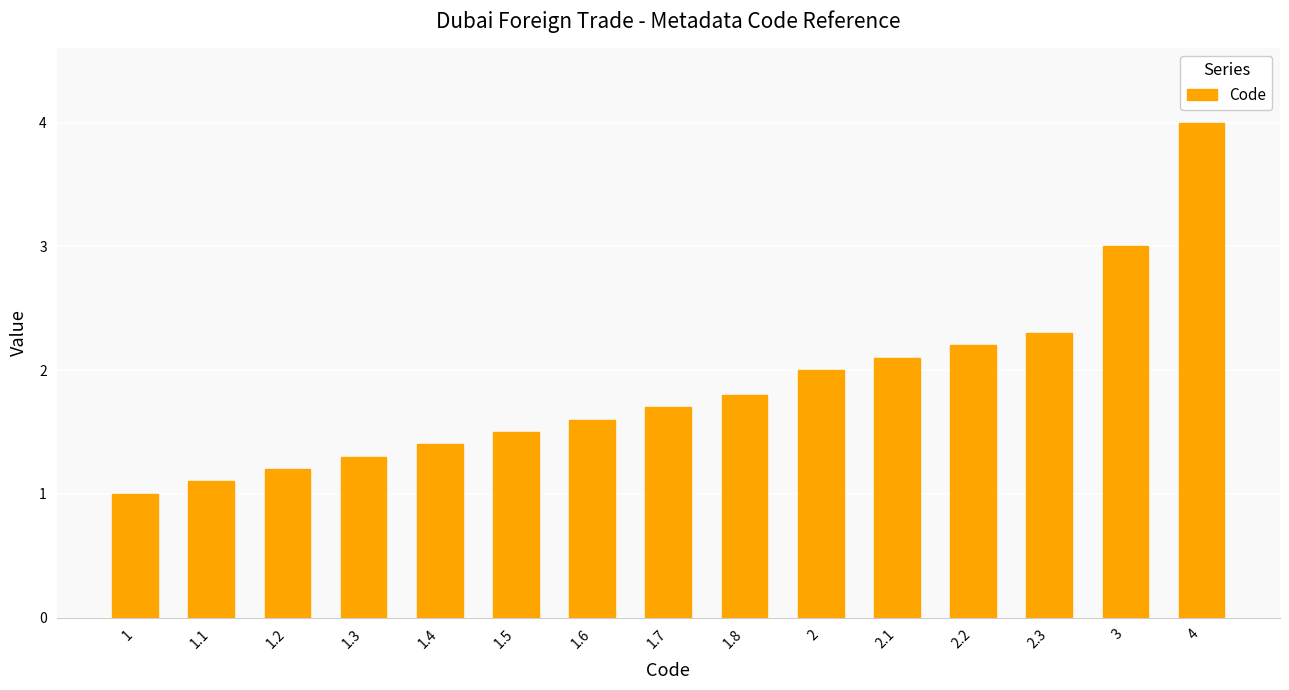

Is it true that the value at 1.8 is 1.8?

True